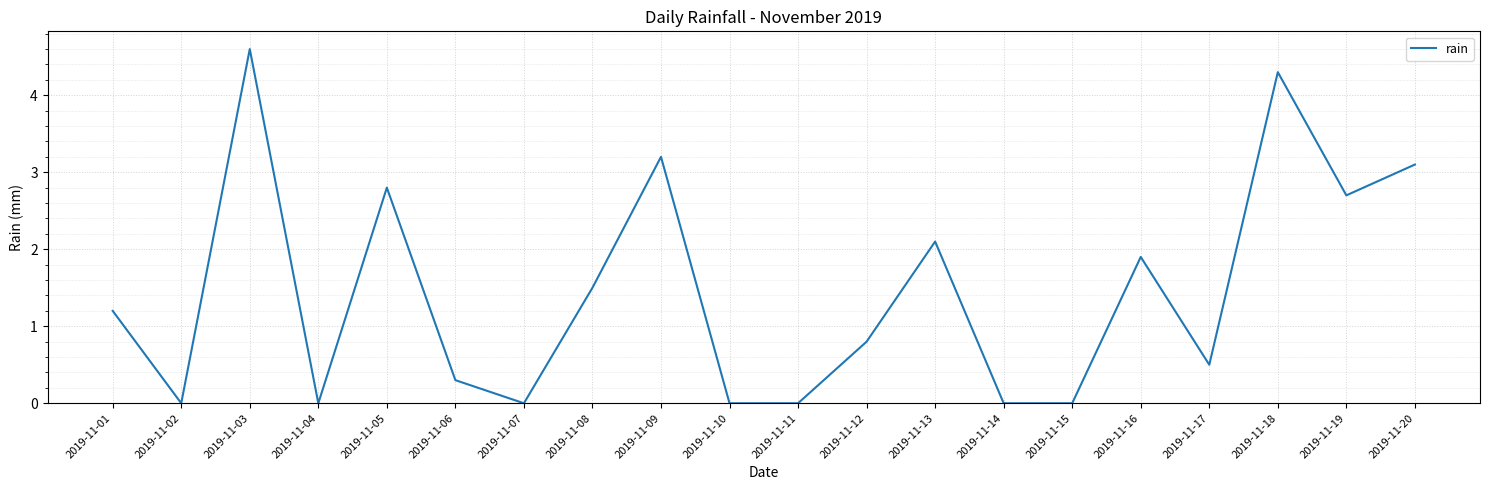

Count the number of values greater than 1.

10